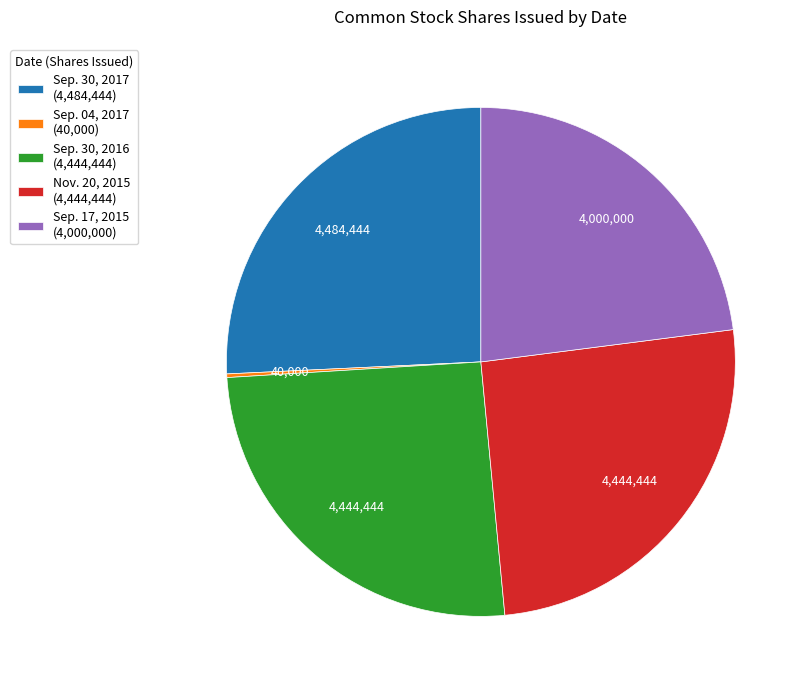

Do Sep. 30, 2017 (4,484,444) and Sep. 30, 2016 (4,444,444) together represent more than half of the pie?

Yes